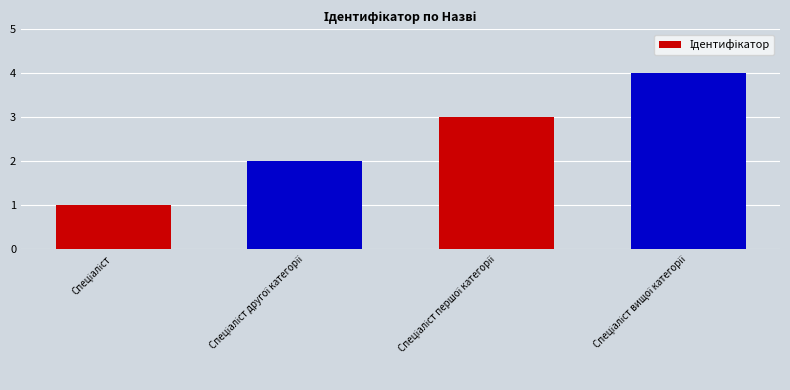

What is the sum of all values?

10